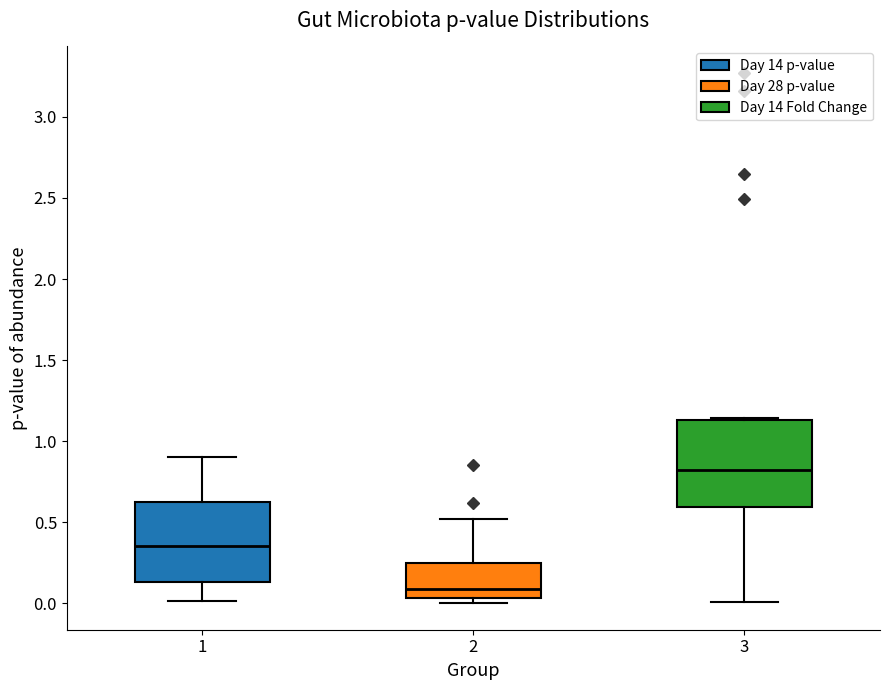

Reading left to right, read every box against the y-axis: the position of its median line, the range the box covers, and the ends of its whiskers. The values are not printed on the chart, so give them approximately, as read against the axis.

1: median 0.35, box 0.15 to 0.60, whiskers 0.00 to 0.90
2: median 0.10, box 0.05 to 0.25, whiskers 0.00 to 0.50
3: median 0.80, box 0.60 to 1.15, whiskers 0.00 to 1.15